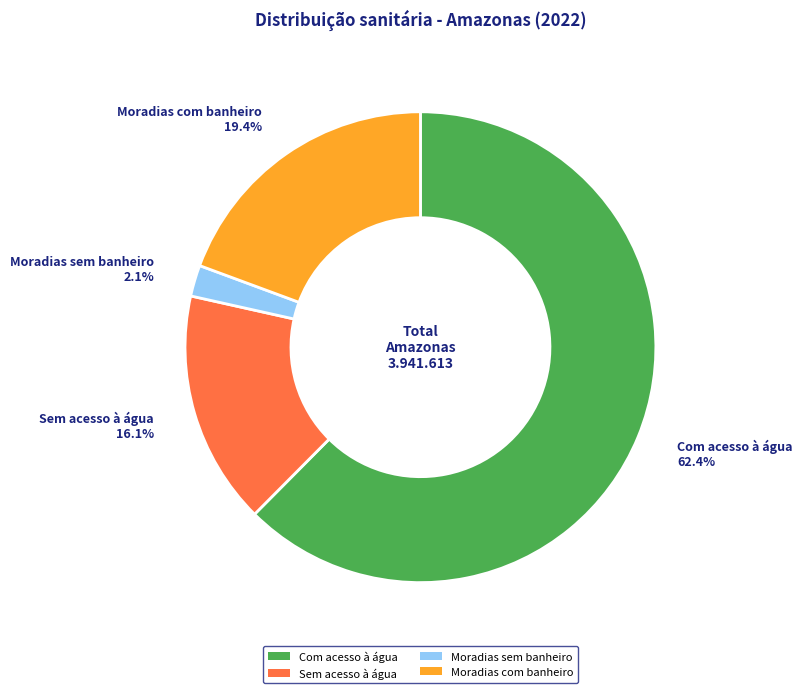

What percentage is the Sem acesso à água slice, to the nearest percent?

16%